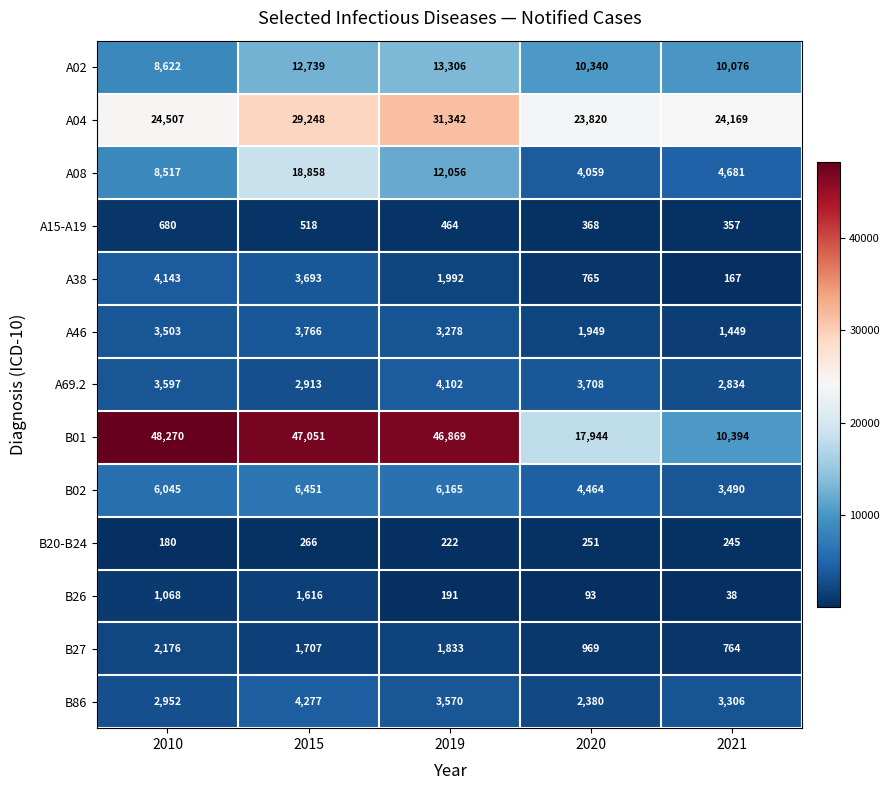

Where is A02 nearest to the value 10964?

2020